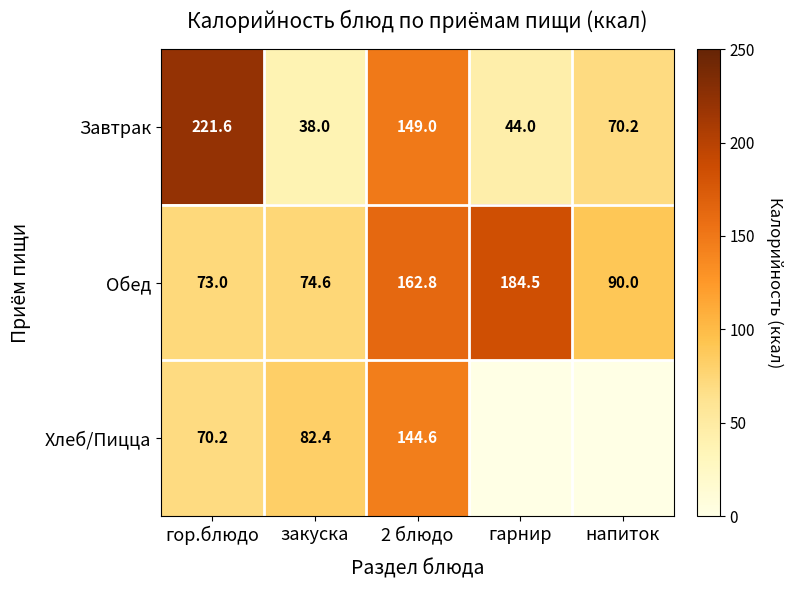

What is the difference between the Завтрак values at гарнир and напиток?

26.2